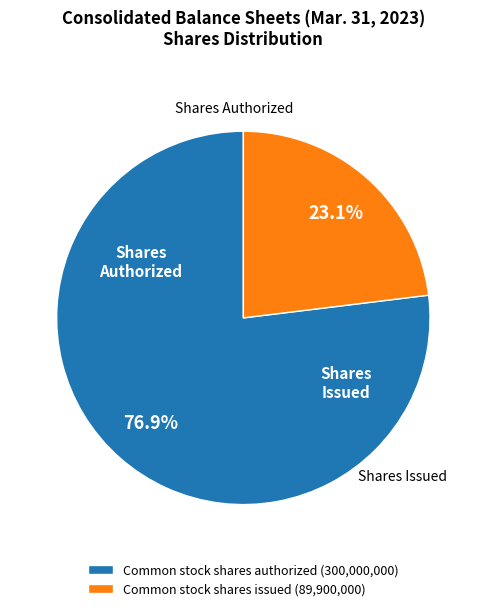

Which category has the smallest portion of the pie?

Common stock shares issued (89,900,000)